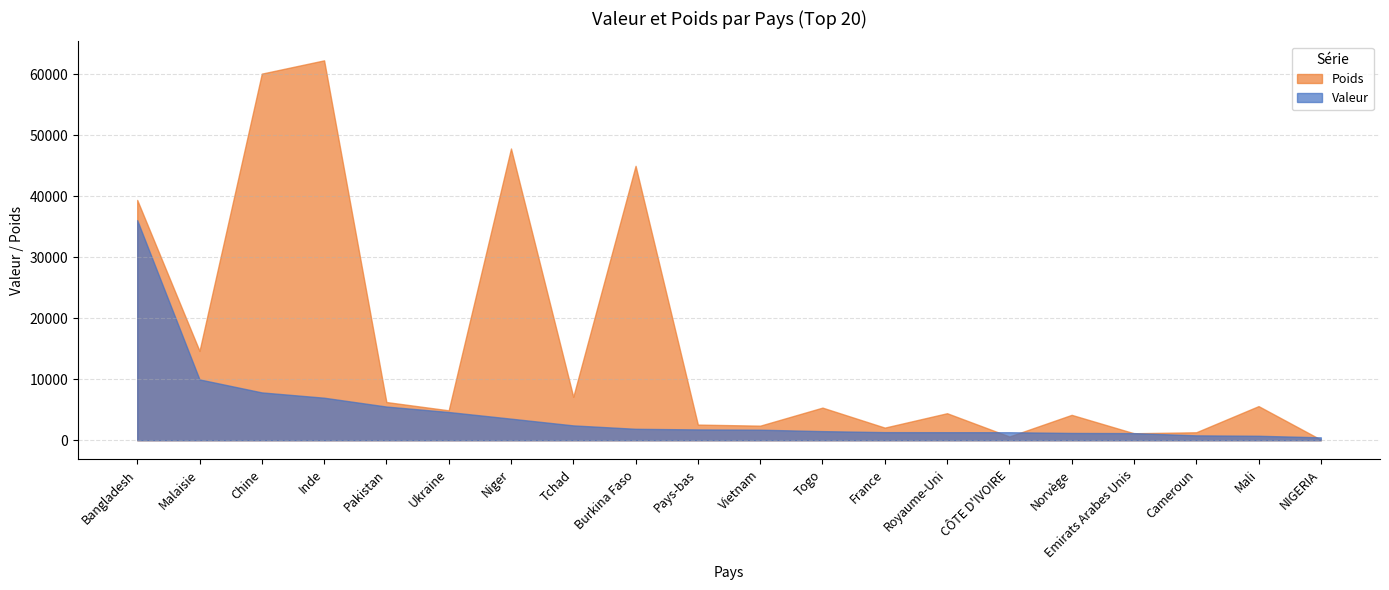

How many times do Valeur and Poids cross each other?

5